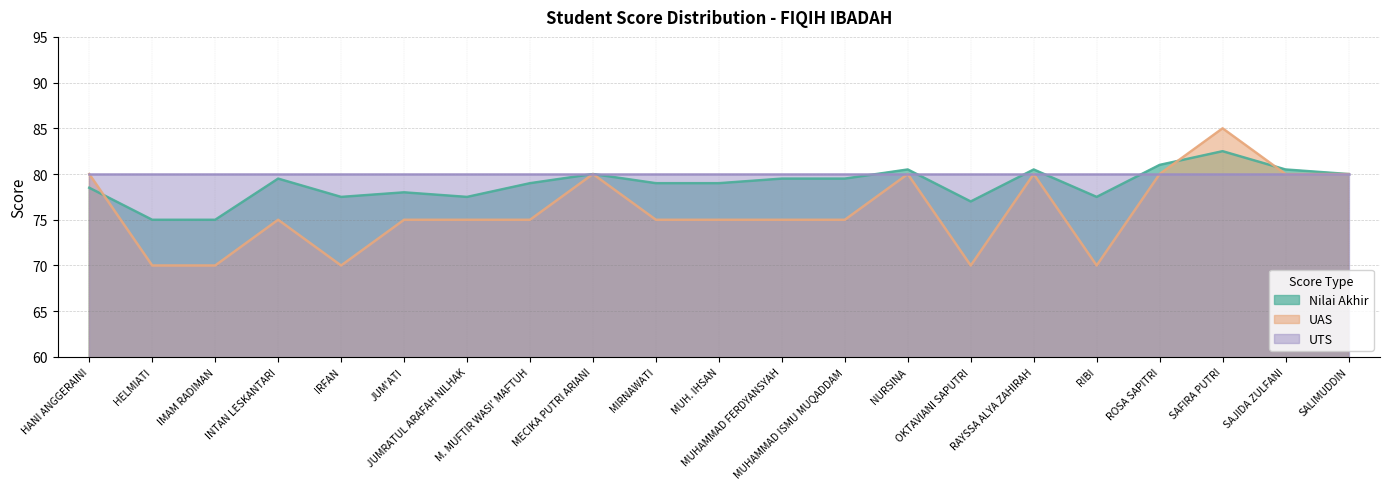

The Nilai Akhir series shows 20.1 at MUH. IHSAN. True or false?

False